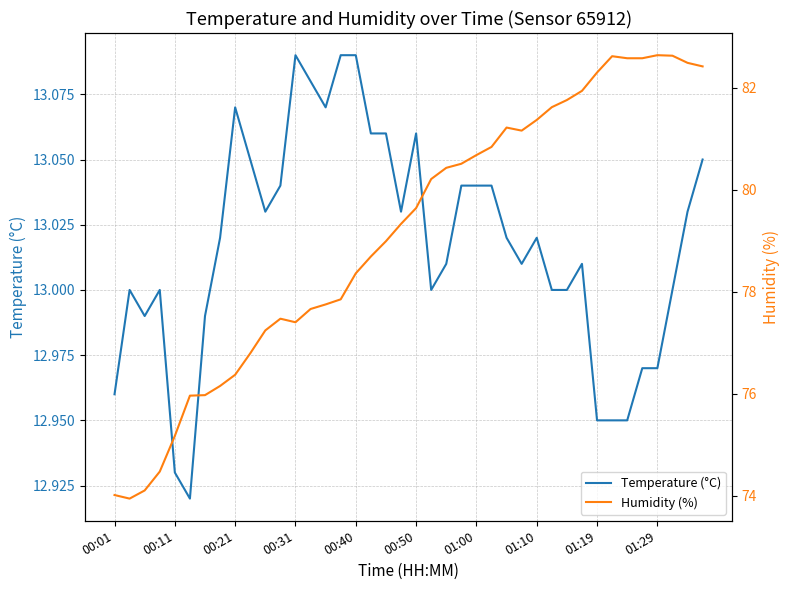

Which series has the largest total across all categories?

Humidity (%)